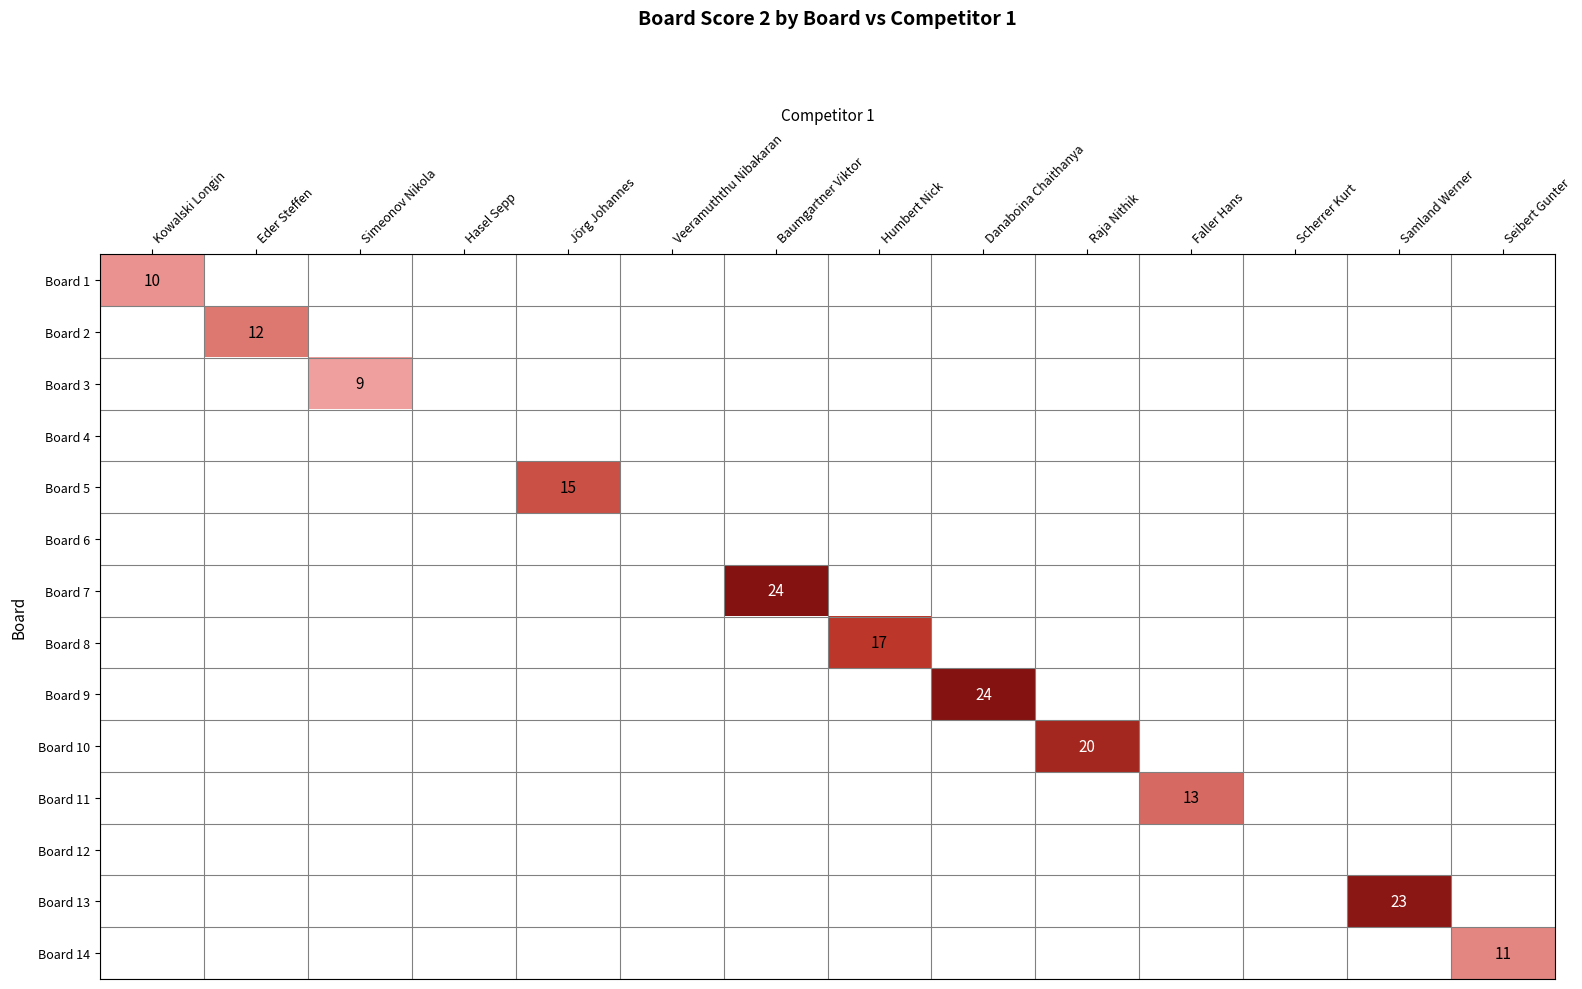

Is the value of Board 7 at Danaboina Chaithanya greater than the value of Board 9 at Eder Steffen?

No